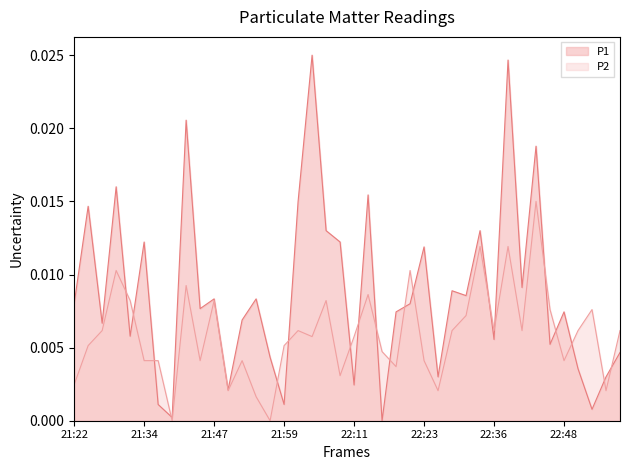

Where is the first local maximum for P2?

21:30